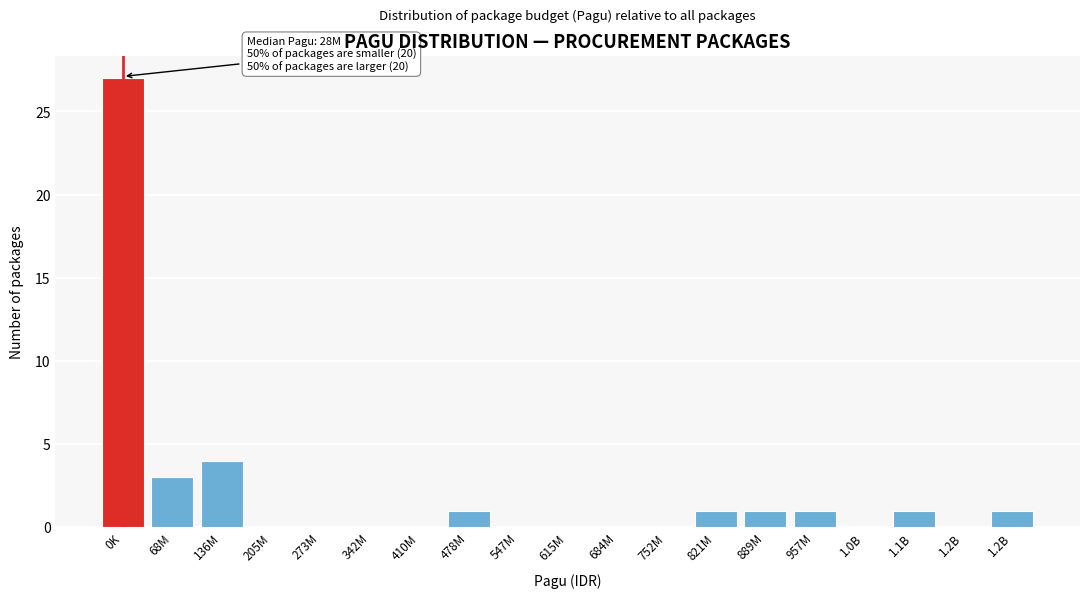

How many distinct data groups are displayed?

1